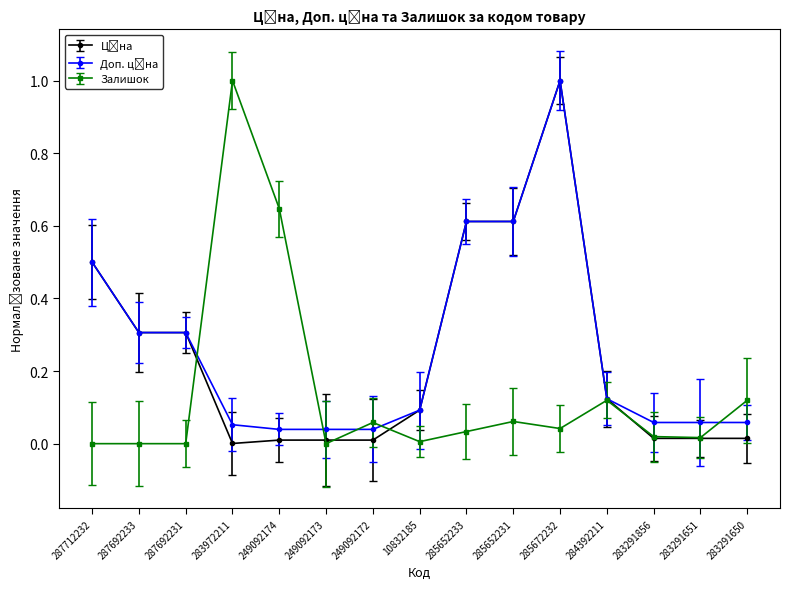

How many lines are shown in the chart?

3